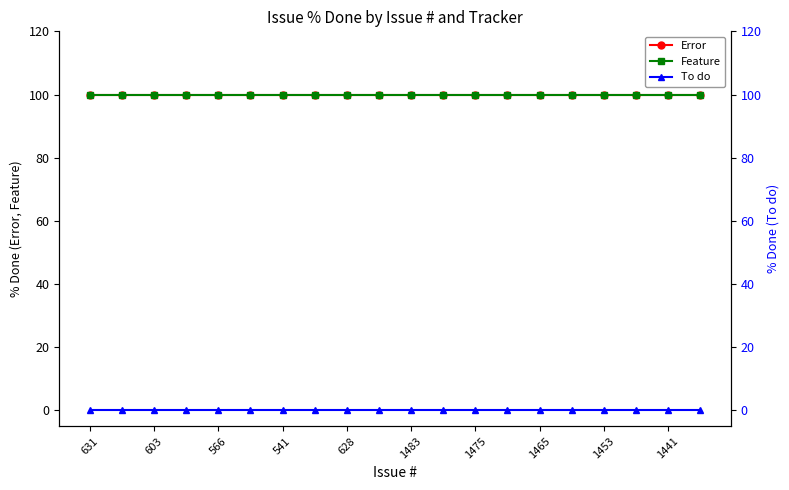

Which category has the highest value across all series?

631